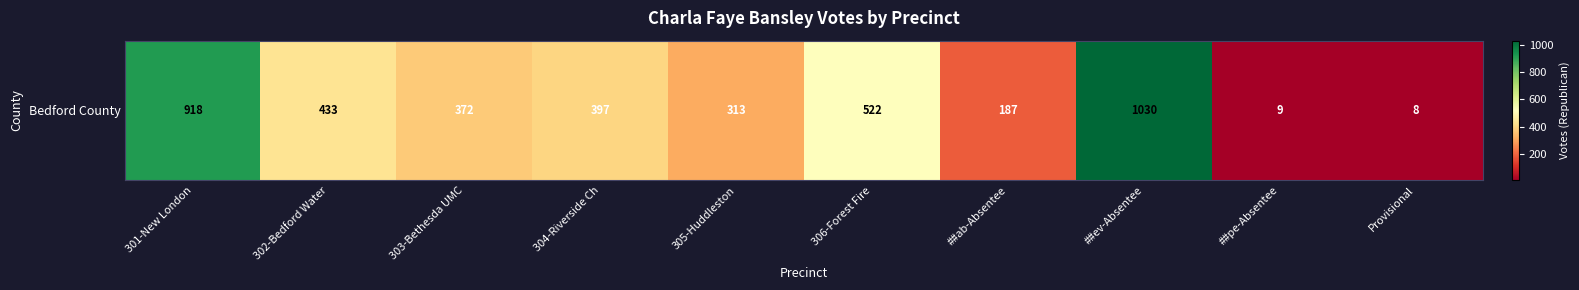

Which has a higher value, Provisional or ##ab-Absentee?

##ab-Absentee